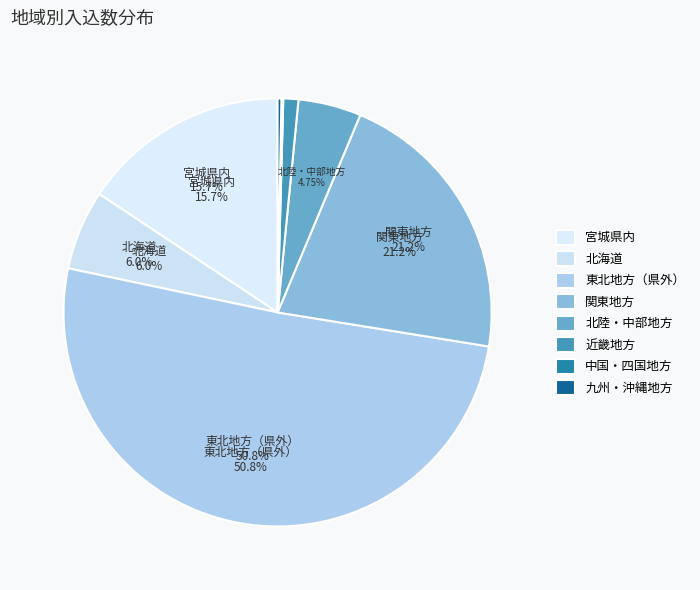

Combined, do 宮城県内 and 北海道 account for over 50%?

No